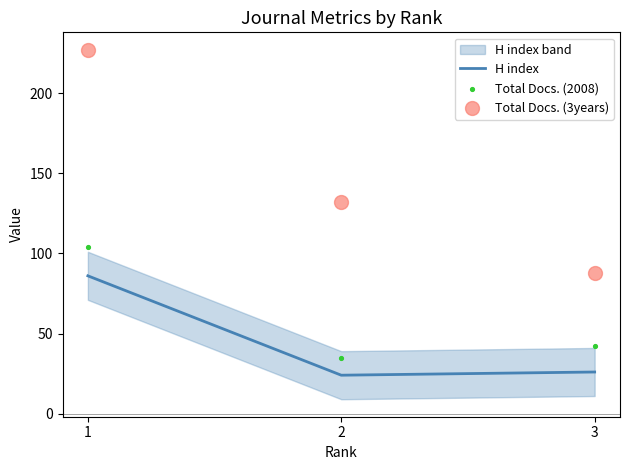

Which series reaches the minimum Y coordinate?

H index